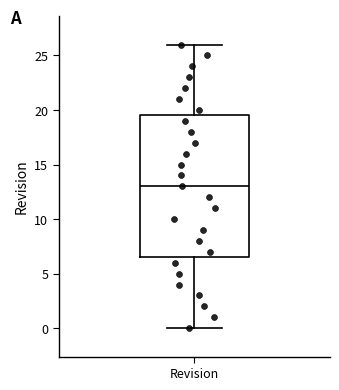

Read this box plot against the y-axis: the position of the median line, the range covered by the box, and the ends of both whiskers. The values are not printed on the chart, so give them approximately, as read against the axis.

median 13.0, box 6.5 to 19.5, whiskers 0.0 to 26.0